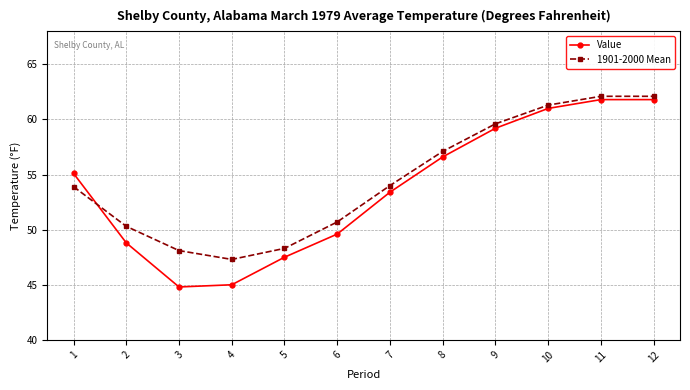

How many intersections are there between 1901-2000 Mean and Value?

1